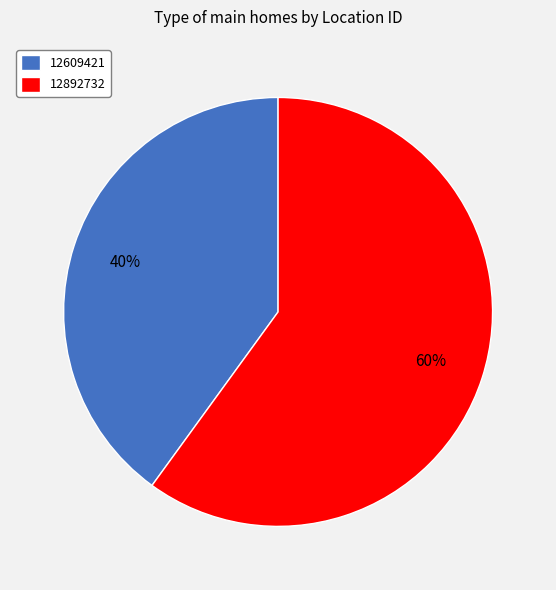

Which has a higher value, 12892732 or 12609421?

12892732